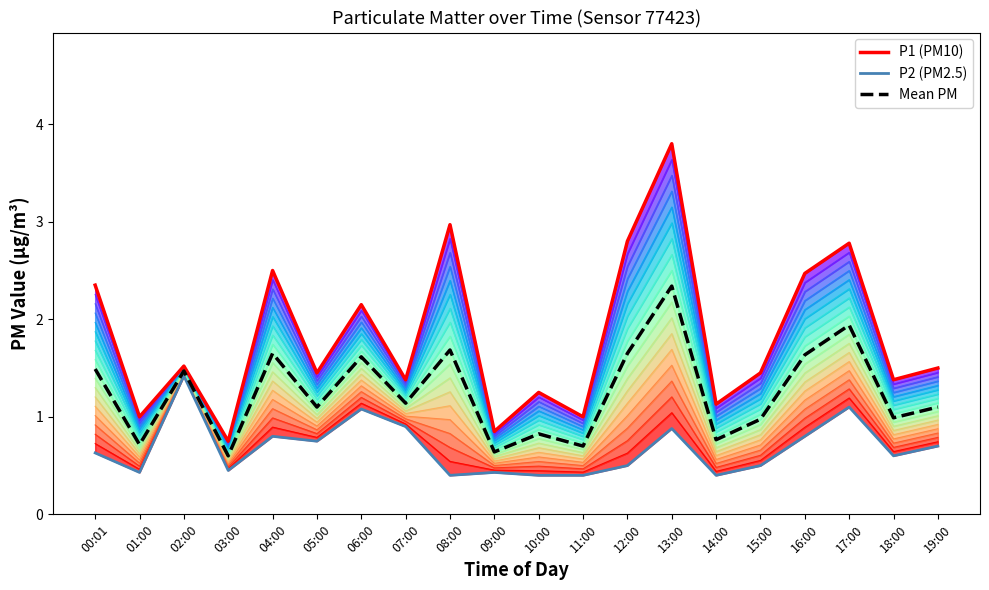

How many interior local valleys does the P2 (PM2.5) series have?

6